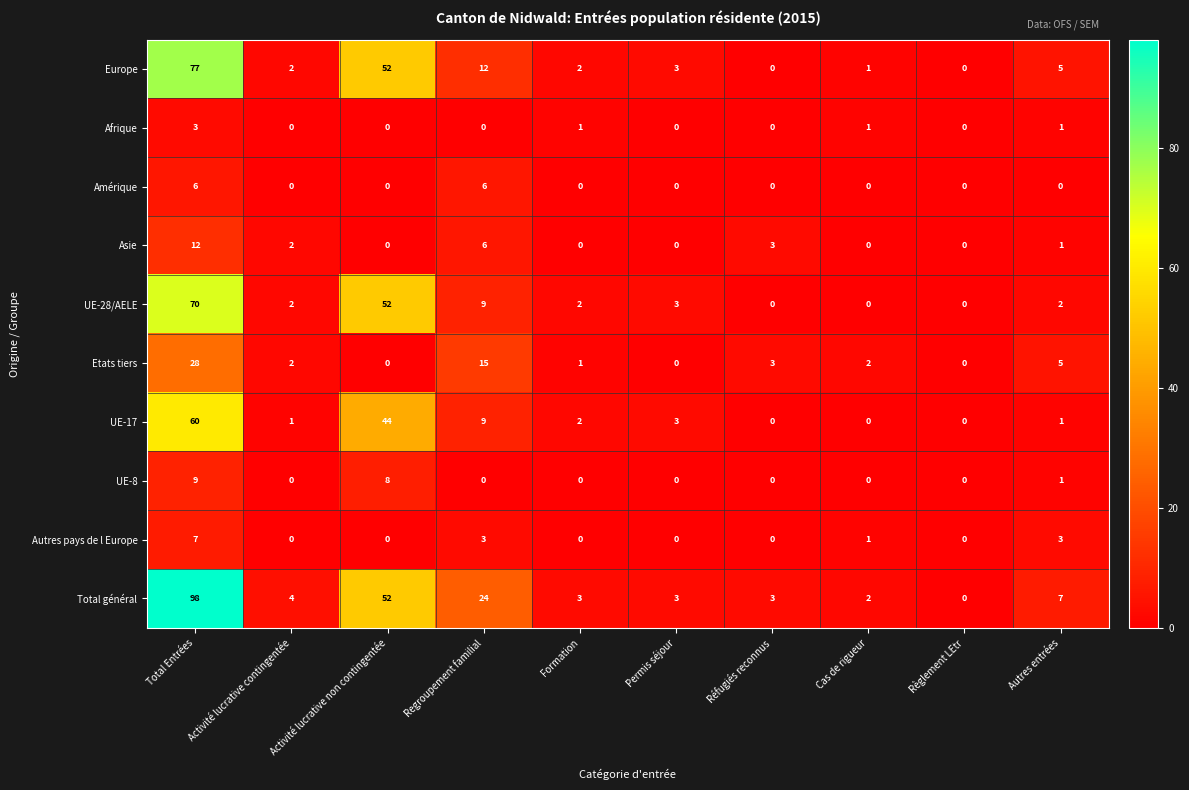

What is the sum of all UE-17 values?

120